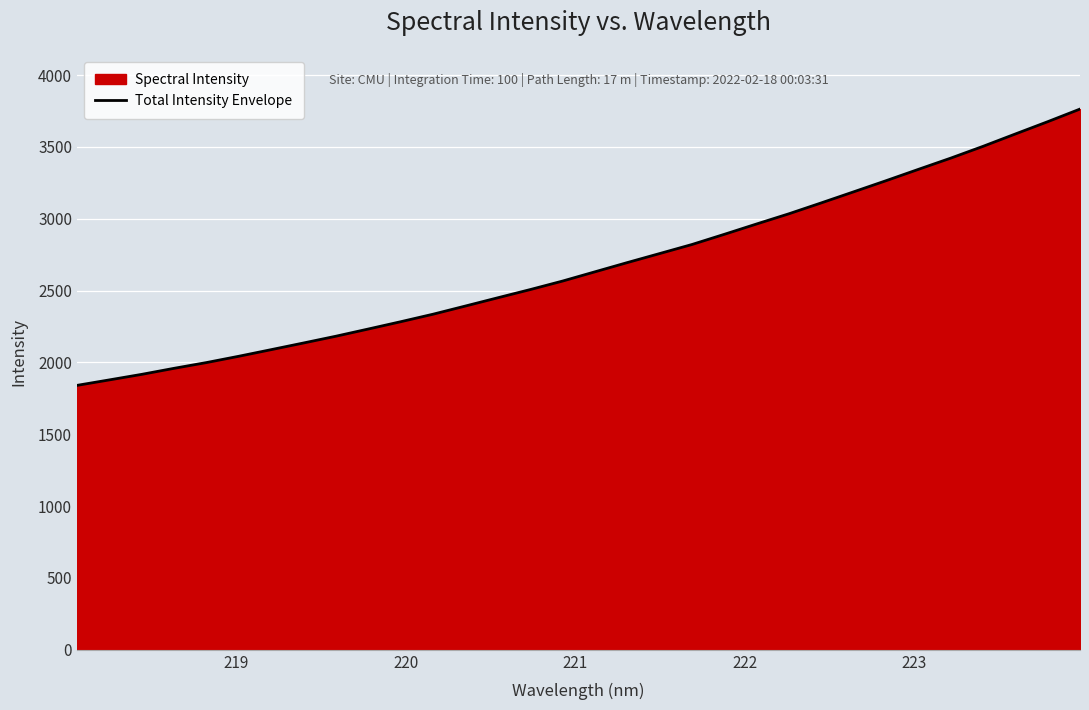

Reading left to right, list all the values displayed in this chart.

1840.2	1878.4	1916.9	1959.0	1999.1	2043.0	2089.0	2135.5	2182.6	2232.7	2283.4	2335.7	2392.7	2450.1	2507.0	2566.3	2630.6	2694.9	2757.7	2820.7	2891.6	2963.7	3034.8	3110.5	3187.4	3264.7	3343.6	3421.7	3503.8	3589.8	3675.2	3763.1